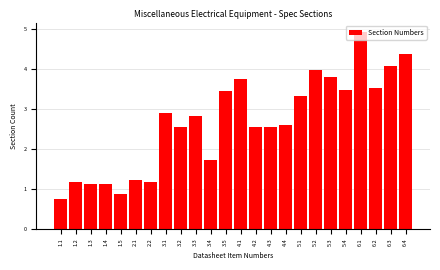

What is the approximate value at 6.1?

4.9